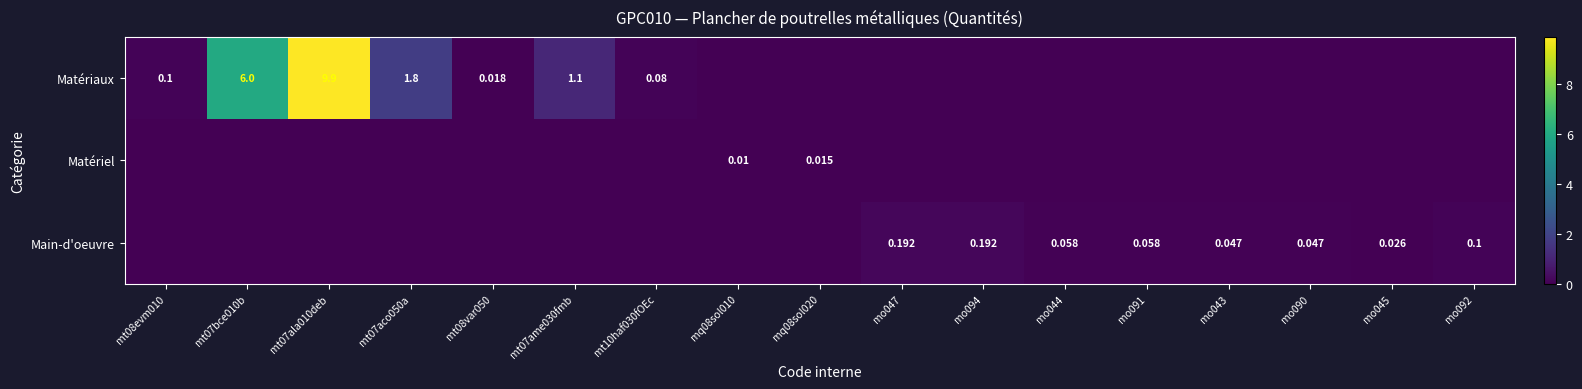

The Matériel series shows -0.0 at mo091. True or false?

False